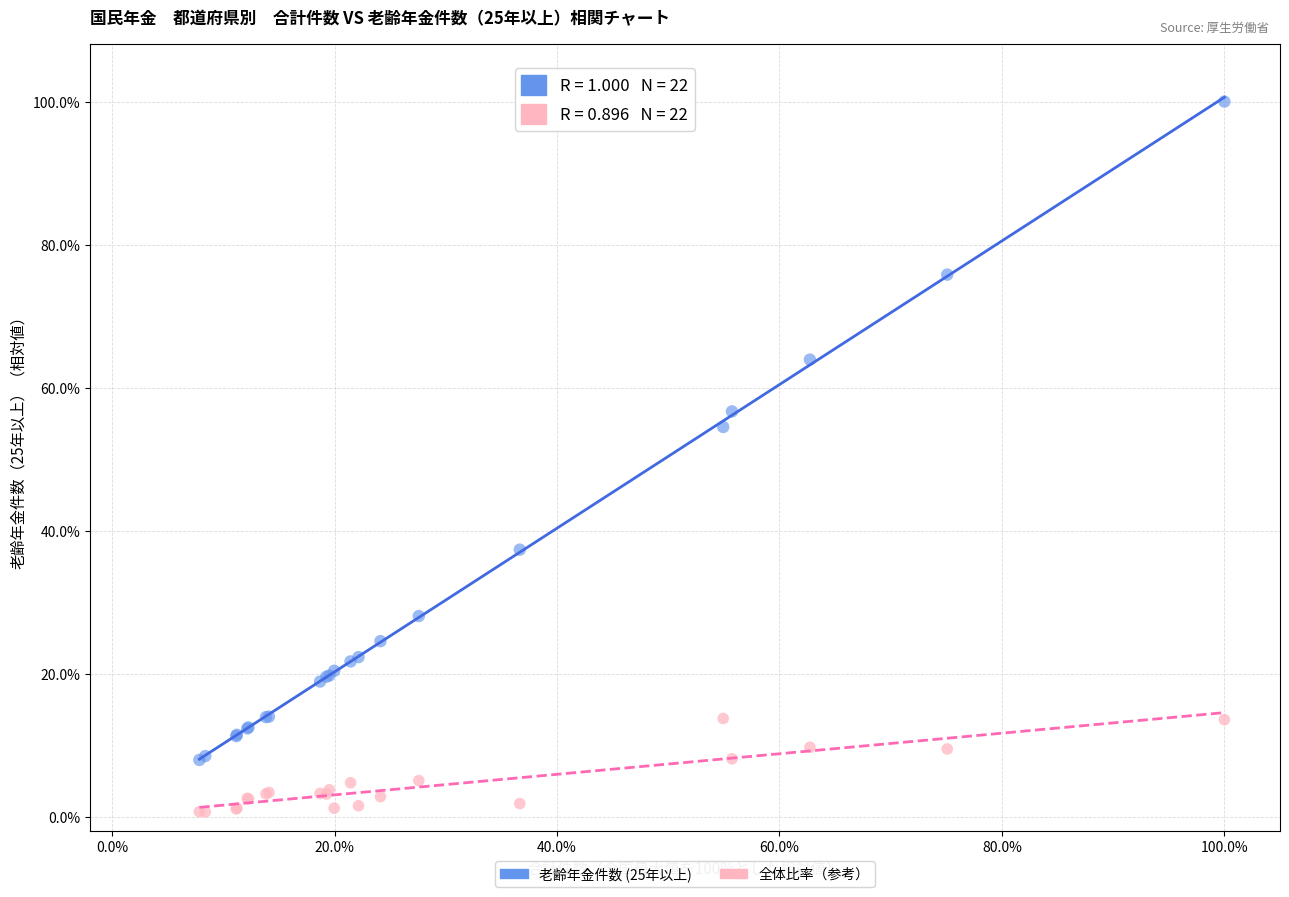

What are all the series names shown in the legend?

老齢年金件数 (25年以上), 全体比率（参考）